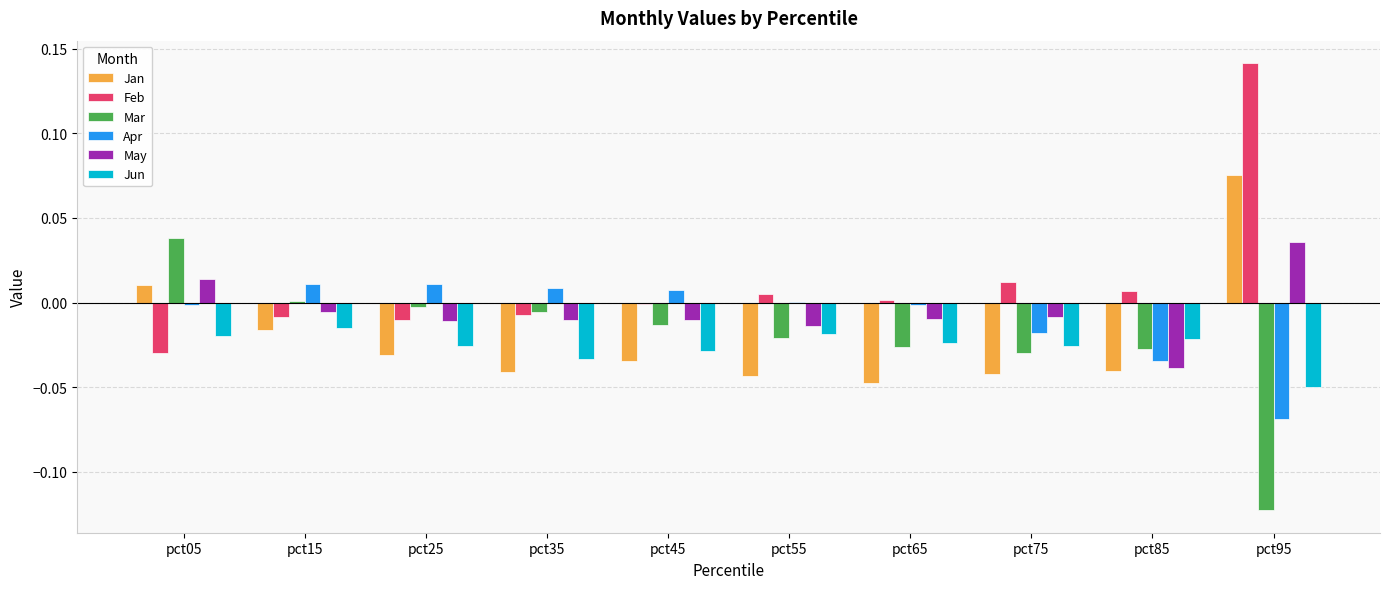

Which label corresponds to the largest value in the chart?

pct95